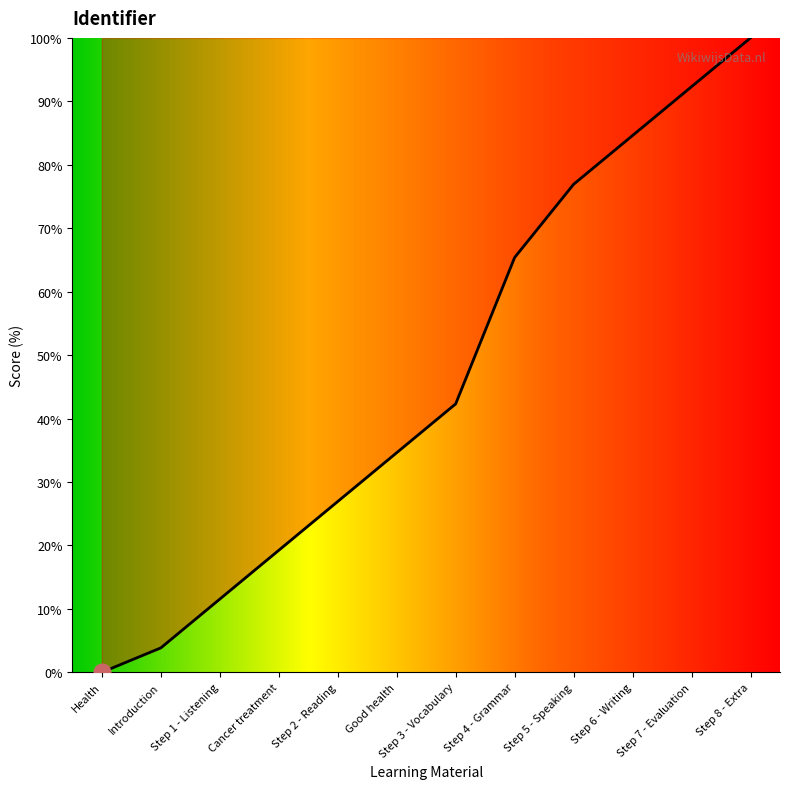

Rank the categories by value from lowest to highest.

Health, Introduction, Step 1 - Listening, Cancer treatment, Step 2 - Reading, Good health, Step 3 - Vocabulary, Step 4 - Grammar, Step 5 - Speaking, Step 6 - Writing, Step 7 - Evaluation, Step 8 - Extra